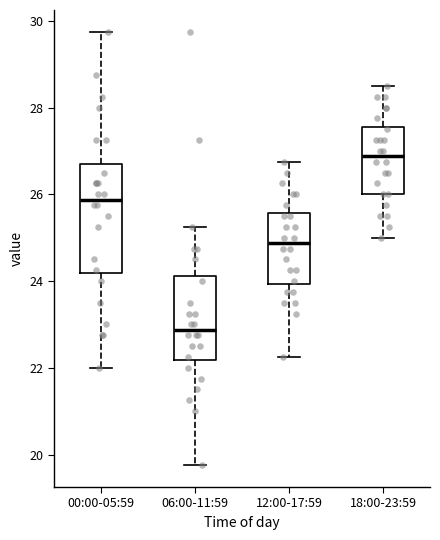

Which box's median line is the lowest?

06:00-11:59